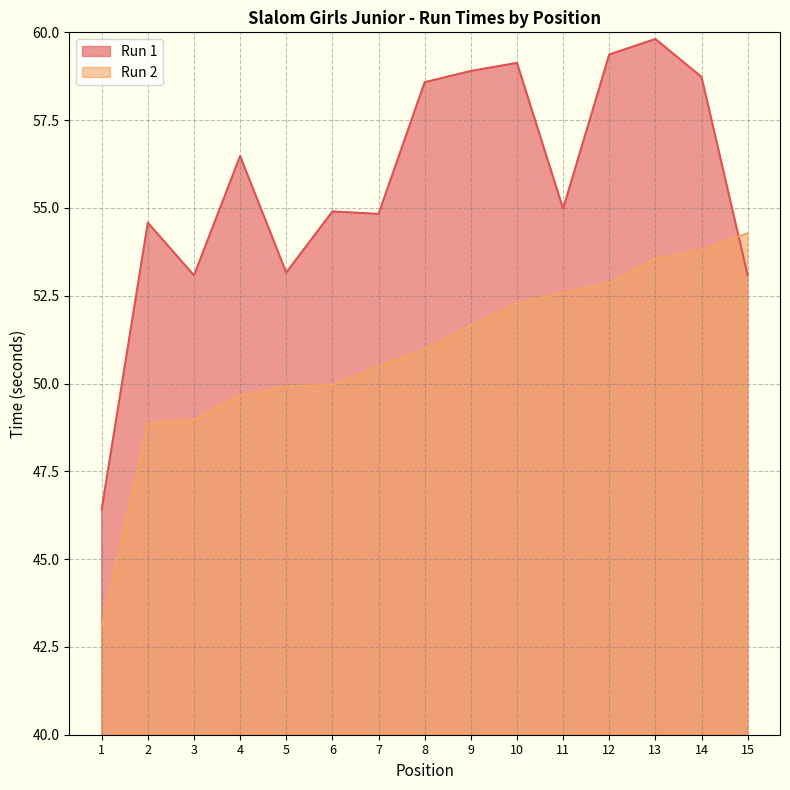

Which has a higher value, 6 or 1?

6